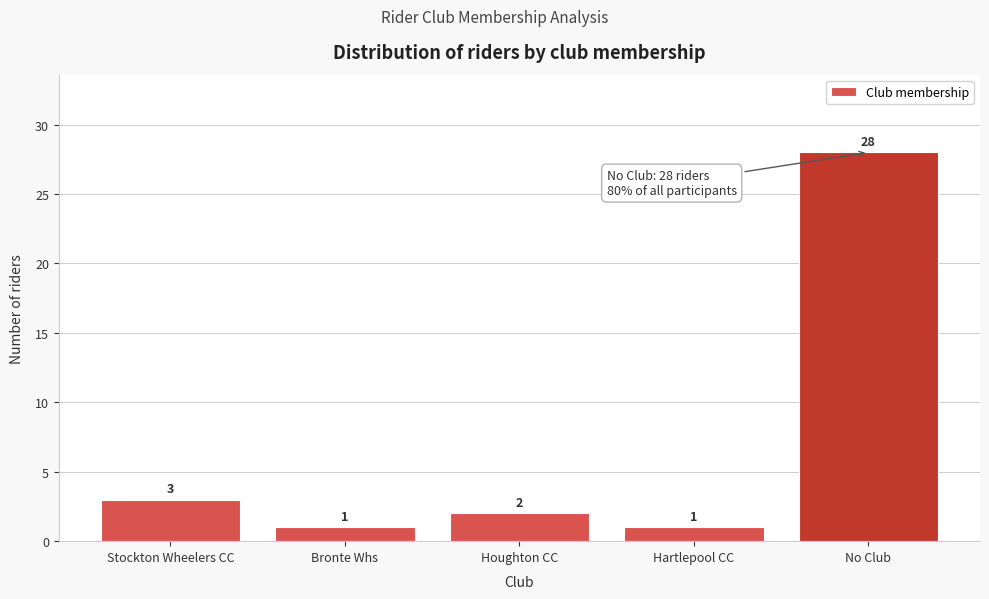

Reading left to right, transcribe all the data shown in this chart.

Stockton Wheelers CC=3	Bronte Whs=1	Houghton CC=2	Hartlepool CC=1	No Club=28